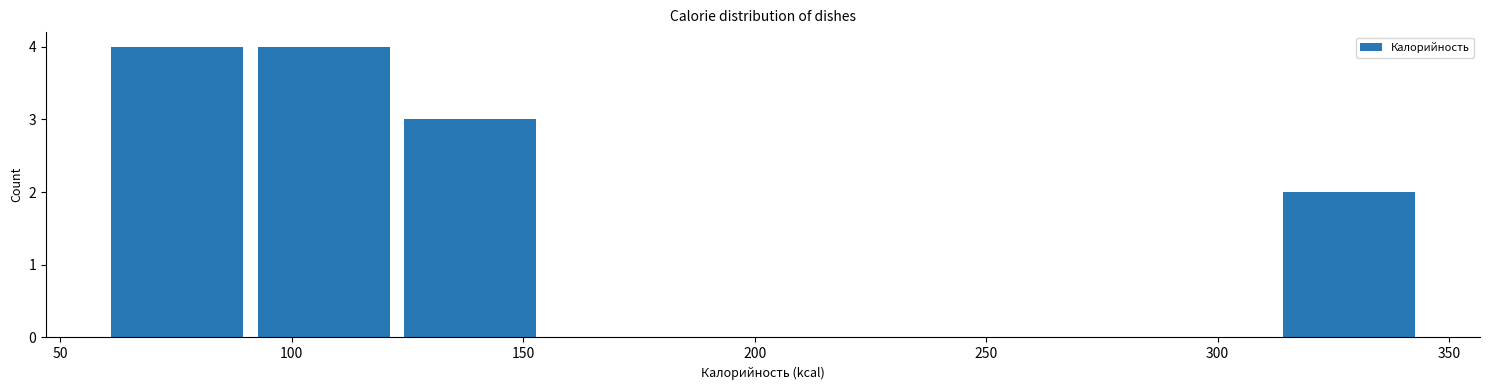

Reading left to right, list every bar in this chart as the range it spans on the x-axis followed by its height. Neither the bar edges nor the heights are printed on the chart, so give them approximately, as read against the axes.

60 to 90: 4
90 to 125: 4
125 to 155: 3
155 to 185: 0
185 to 220: 0
220 to 250: 0
250 to 280: 0
280 to 315: 0
315 to 345: 2